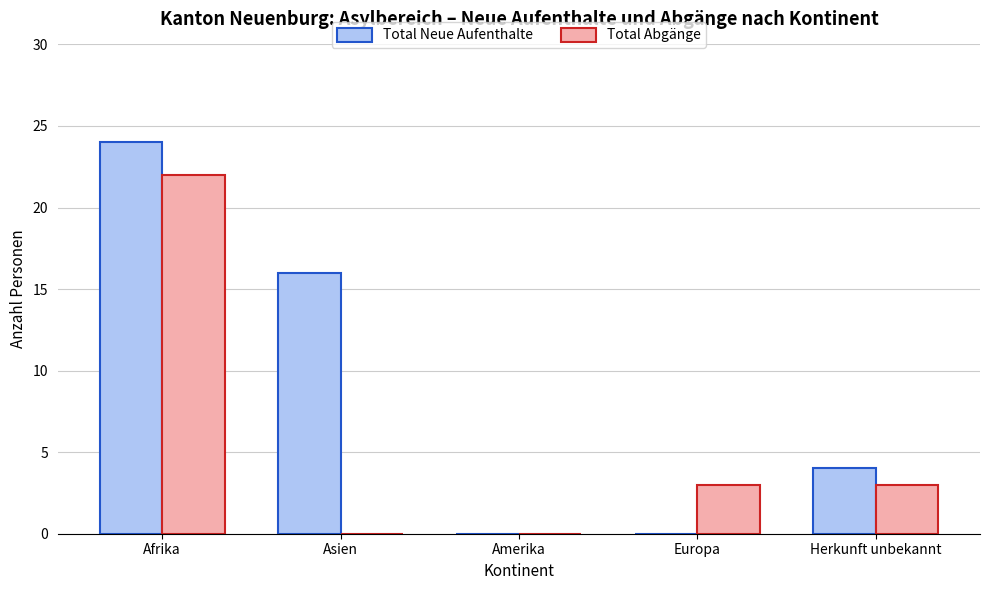

Which series has the largest total across all categories?

Total Neue Aufenthalte